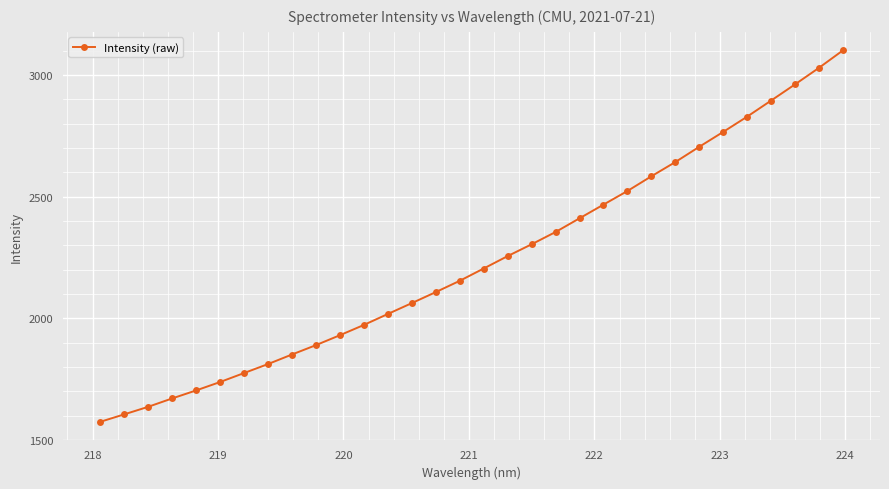

How many values are below 2204?

16